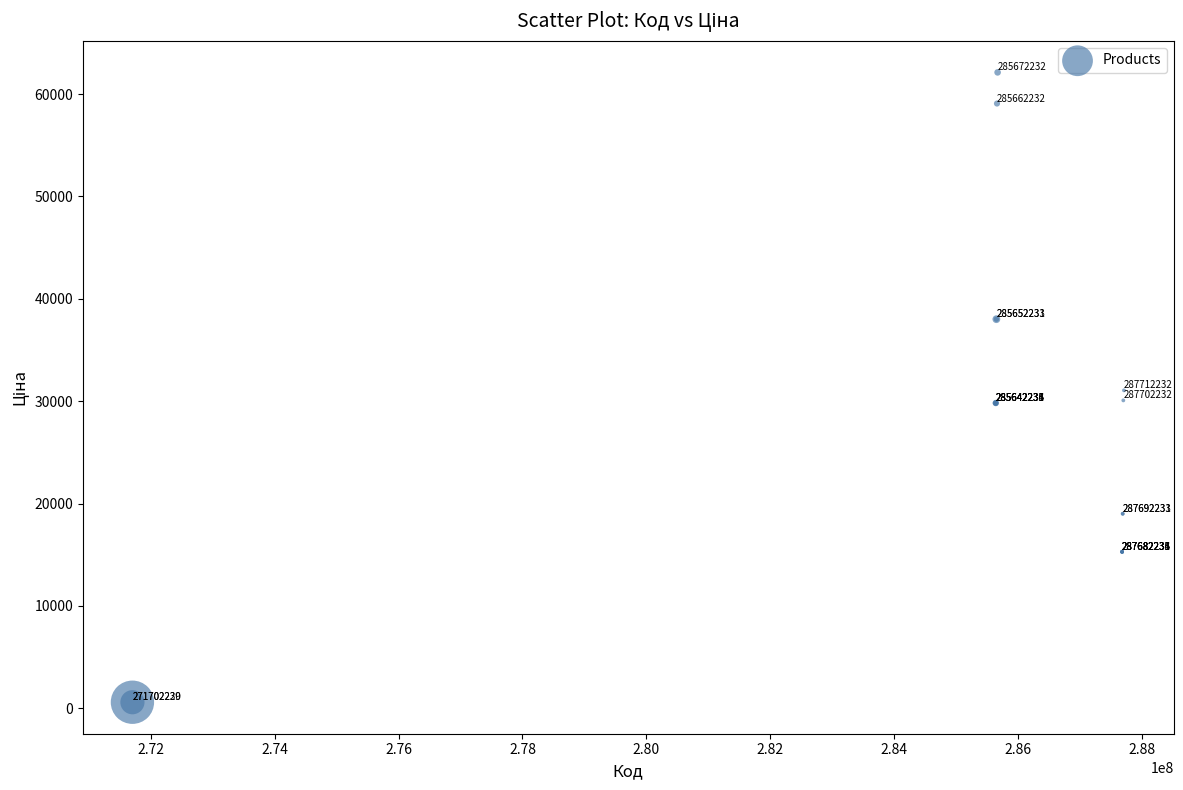

What Y value in the scatter plot is closest to 31356?

31058.4